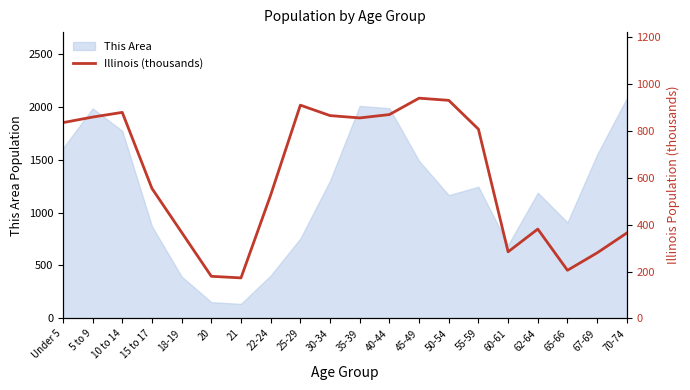

What is the change in value from 21 to 50-54?

+758.0